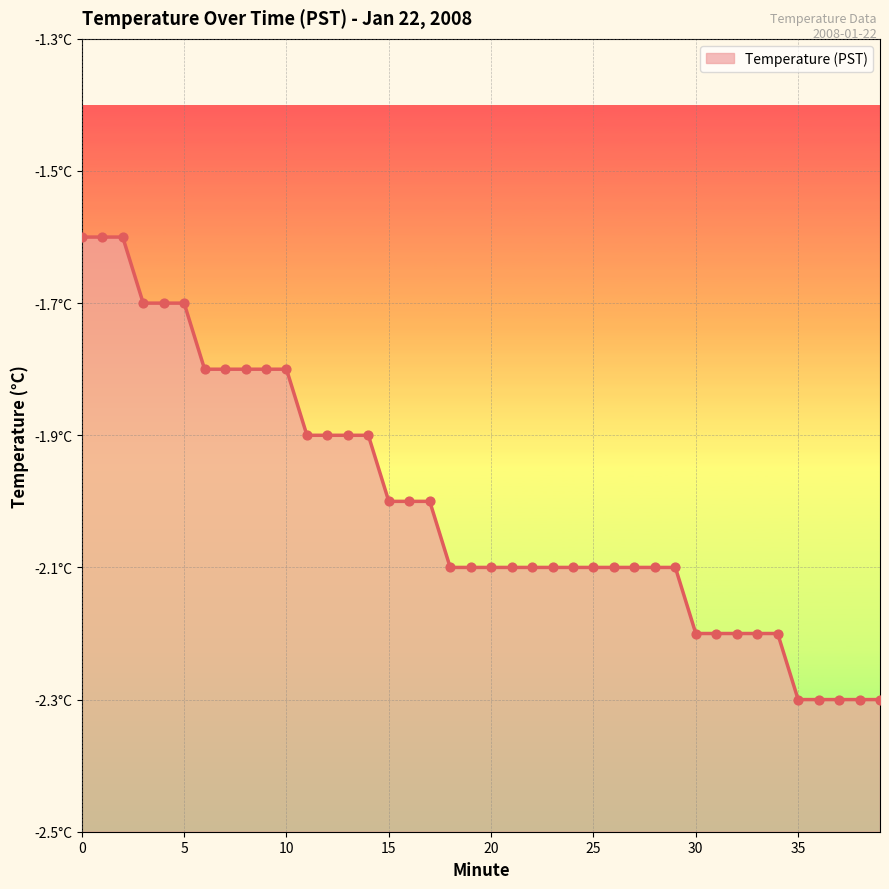

Which has a higher value, 27 or 9?

9